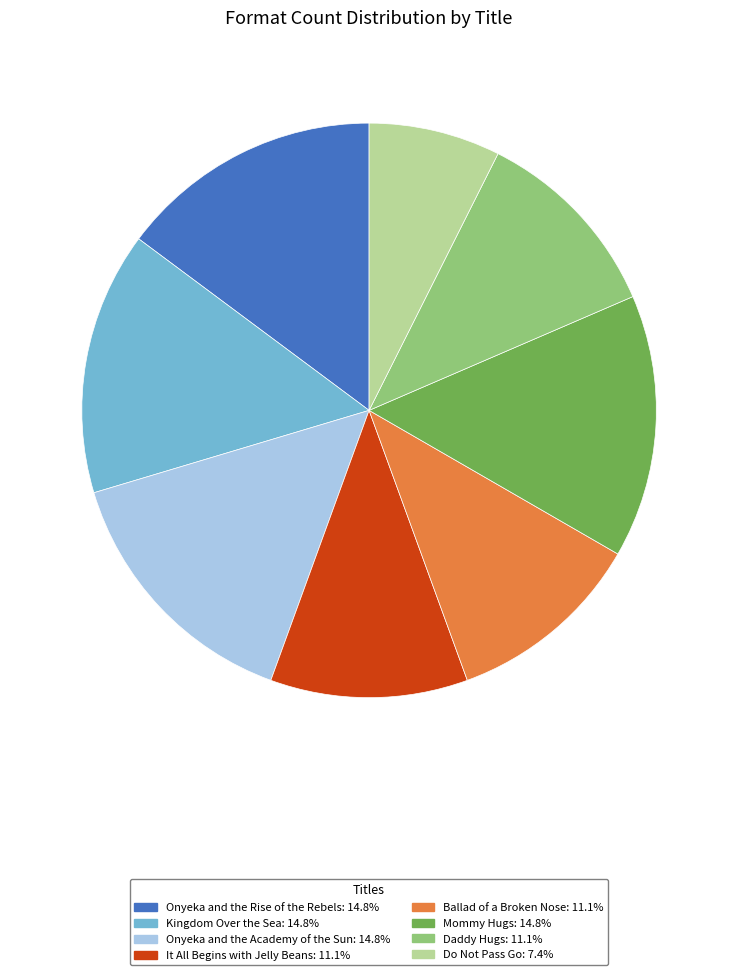

True or false: Ballad of a Broken Nose accounts for 11% of the total.

True